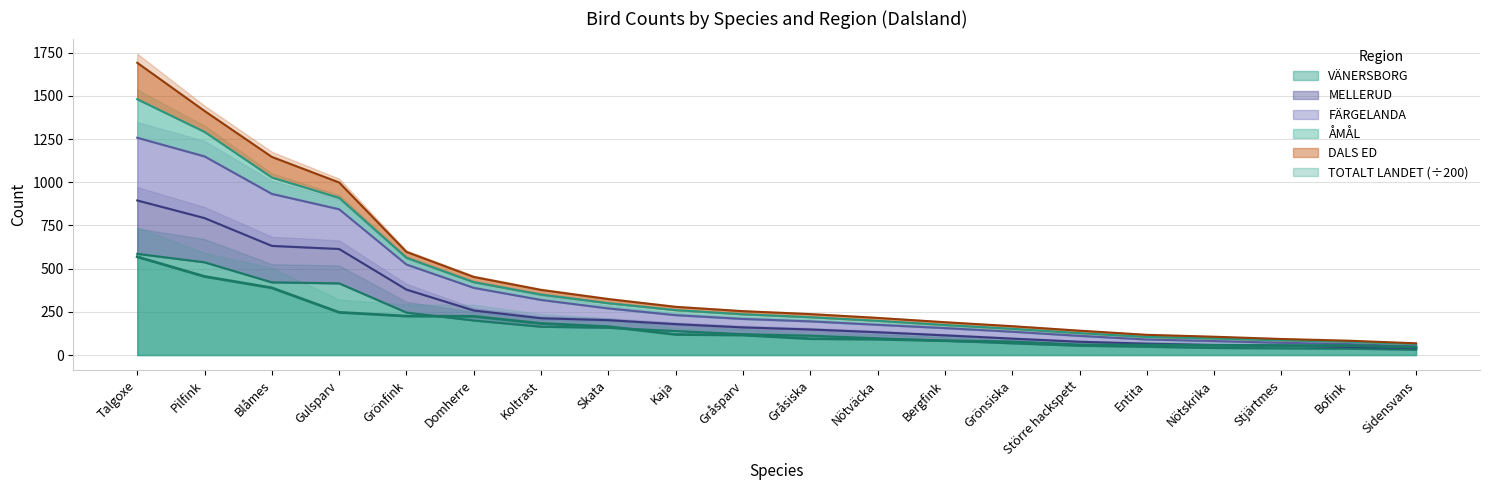

What is the minimum value shown in the chart?

31.0